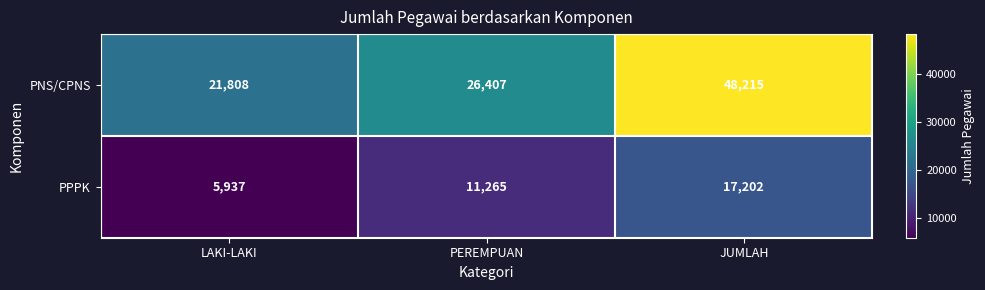

Which series changed the most between PEREMPUAN and JUMLAH?

PNS/CPNS